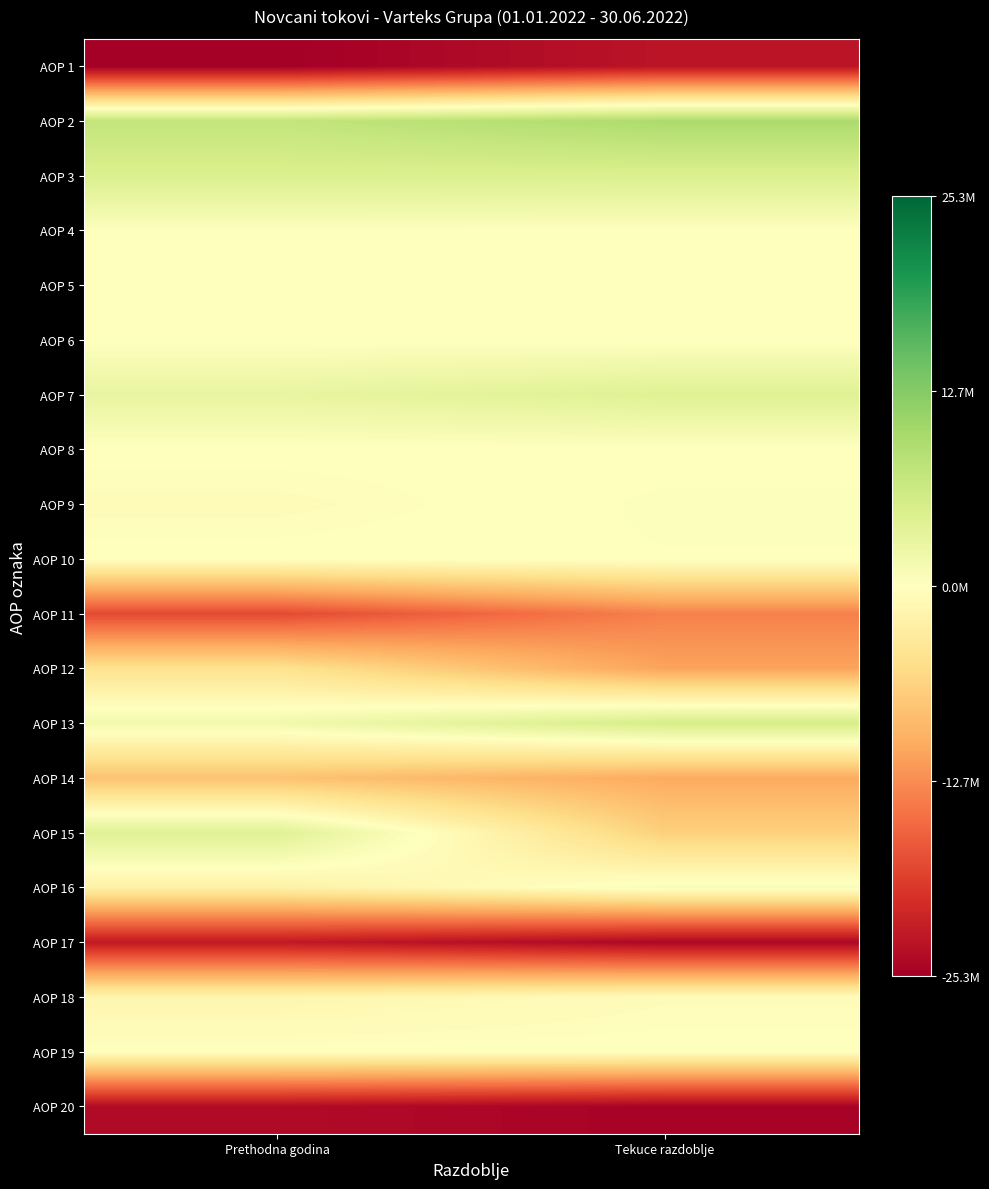

Which series has the largest range (max minus min)?

AOP 15